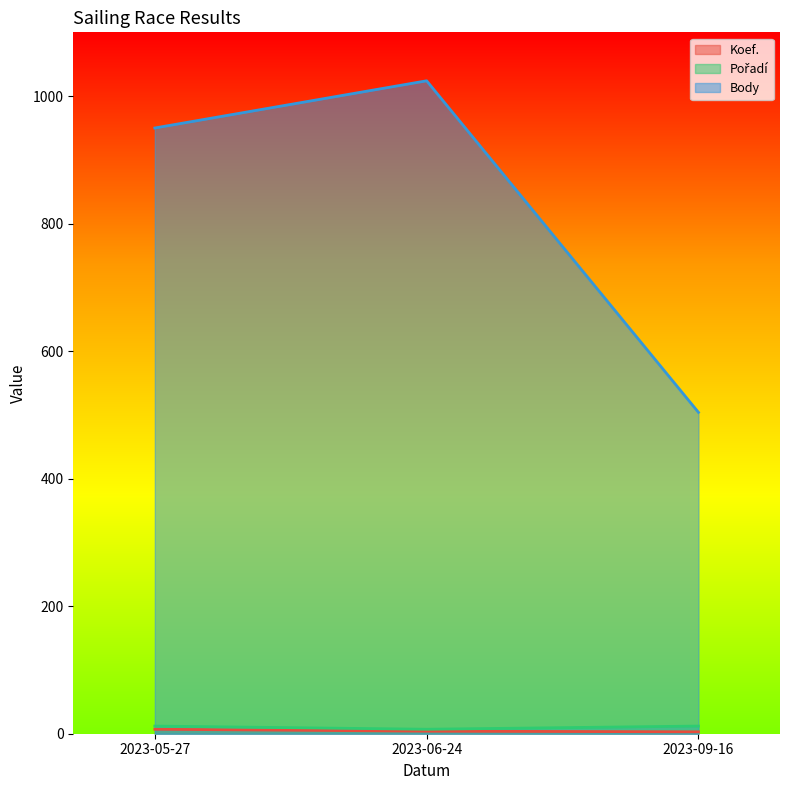

Is the value of Koef. at 2023-06-24 greater than the value of Body at 2023-06-24?

No